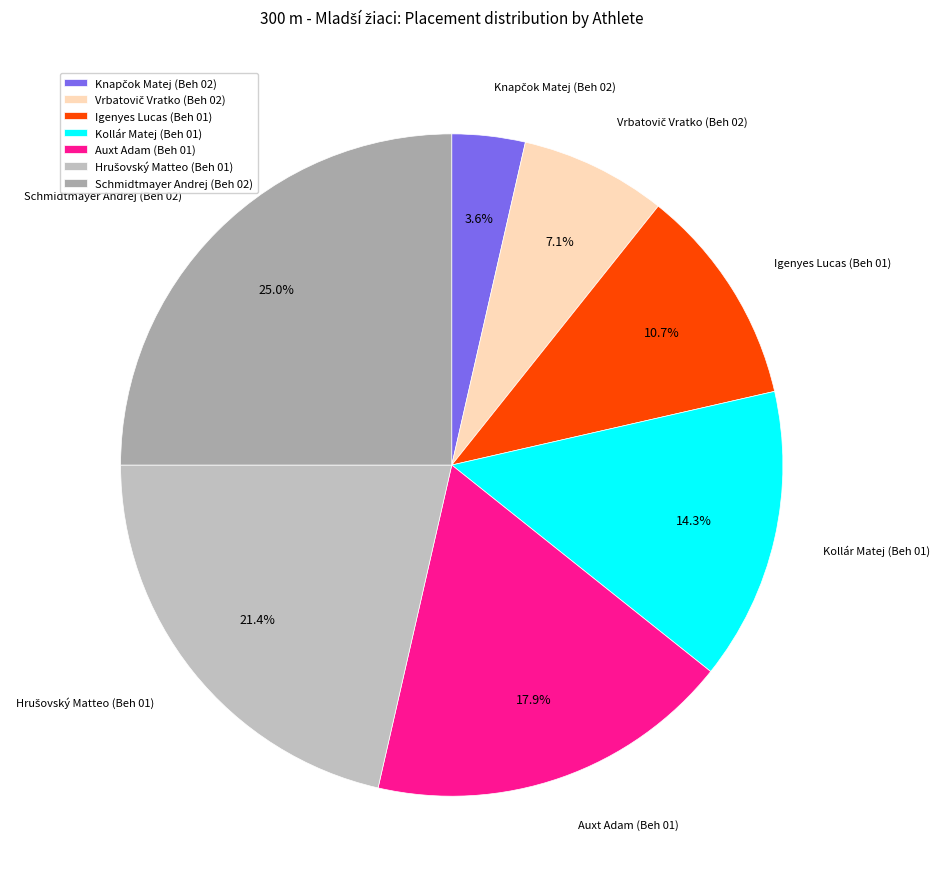

To the nearest percent, what is the difference between the largest and smallest slice percentages?

21%